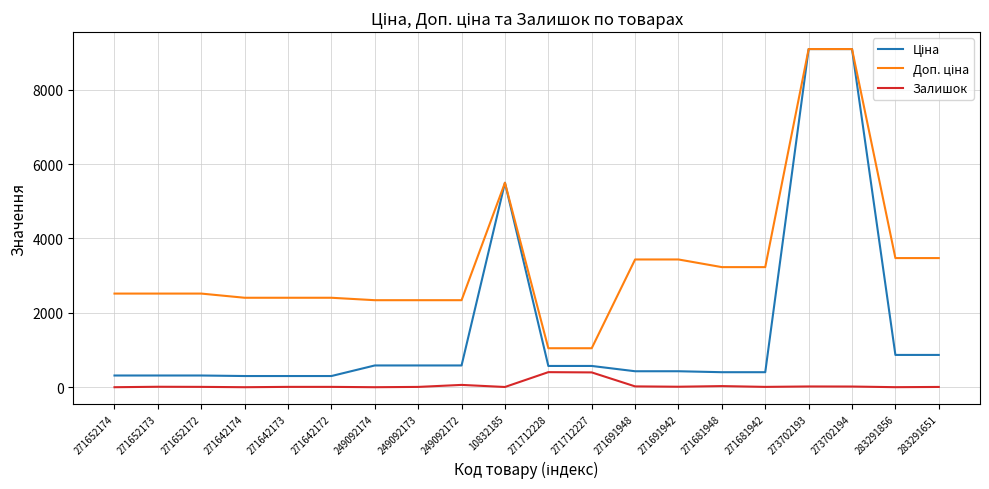

What is the sum of the Залишок values at 271712227 and 273702194?

416.0